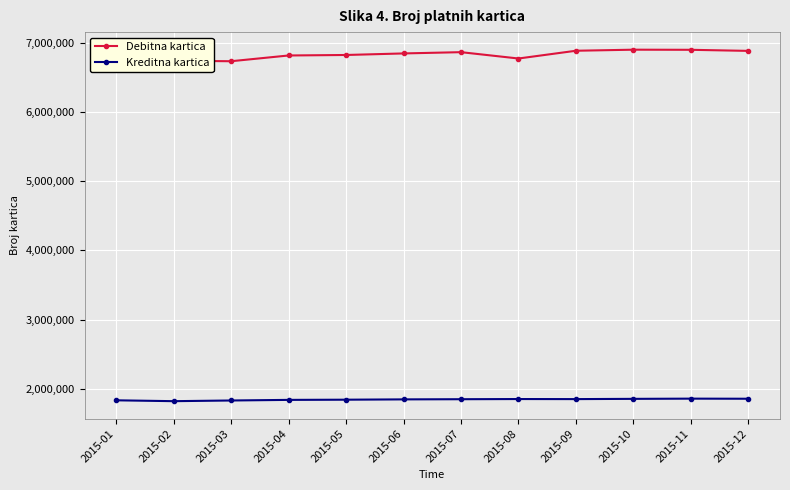

True or false: Kreditna kartica and Debitna kartica cross at least once.

False